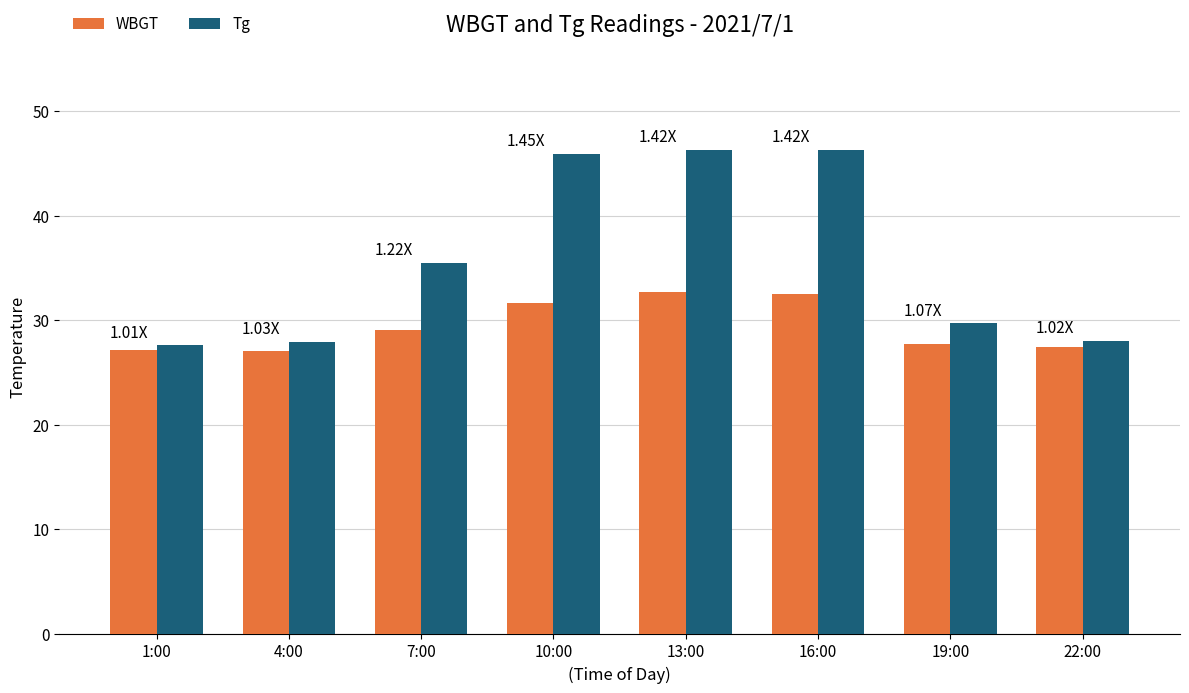

What is the total value across all series at 10:00?

77.6